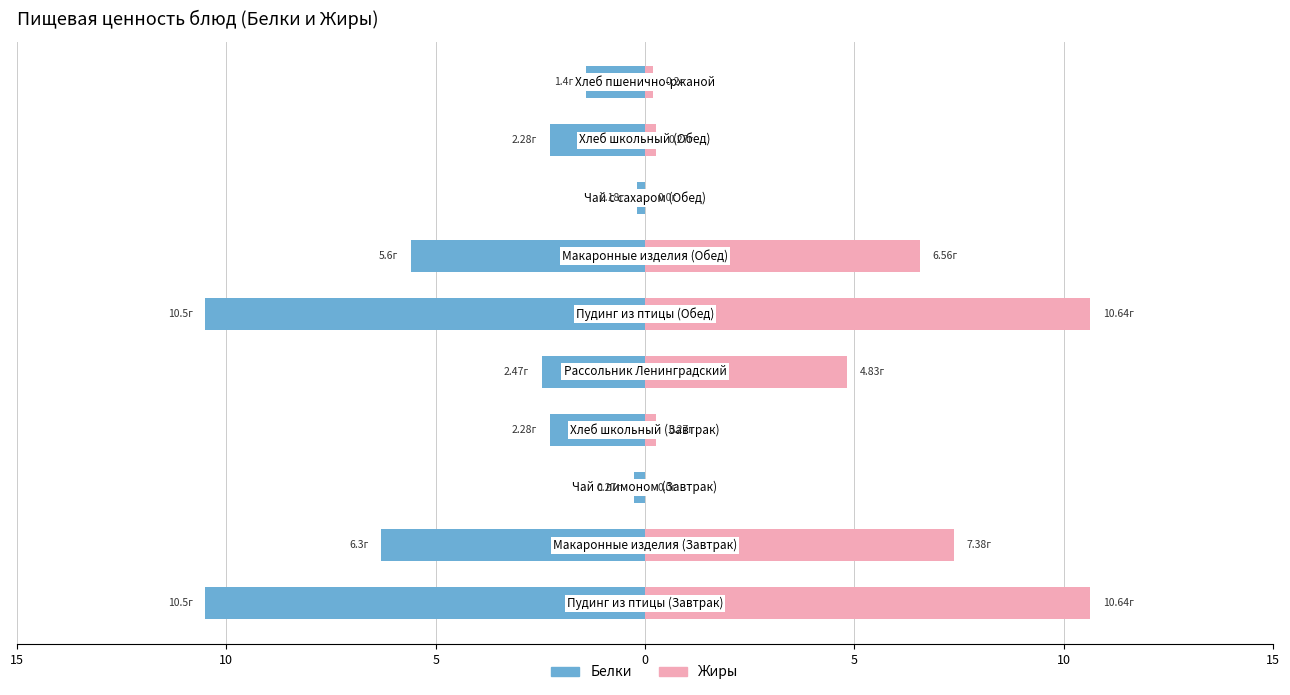

How many bars are there in total?

20